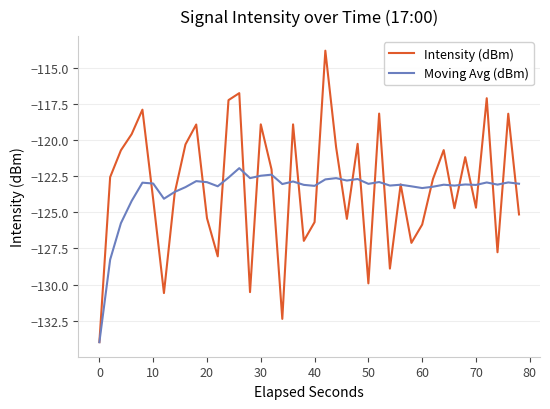

Rank the series by their average value, from highest to lowest.

Intensity (dBm), Moving Avg (dBm)